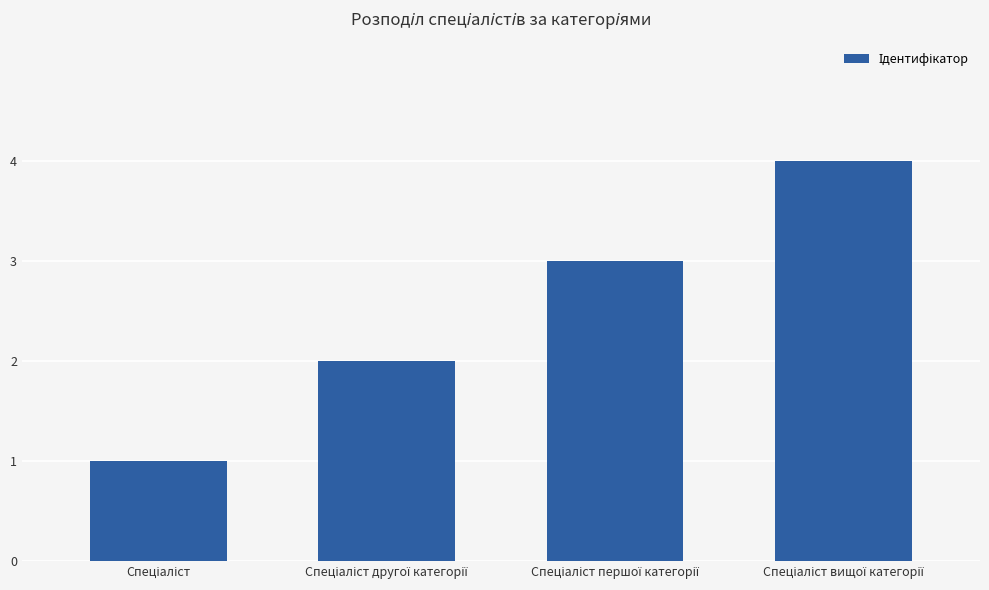

How many series are shown in this chart?

1